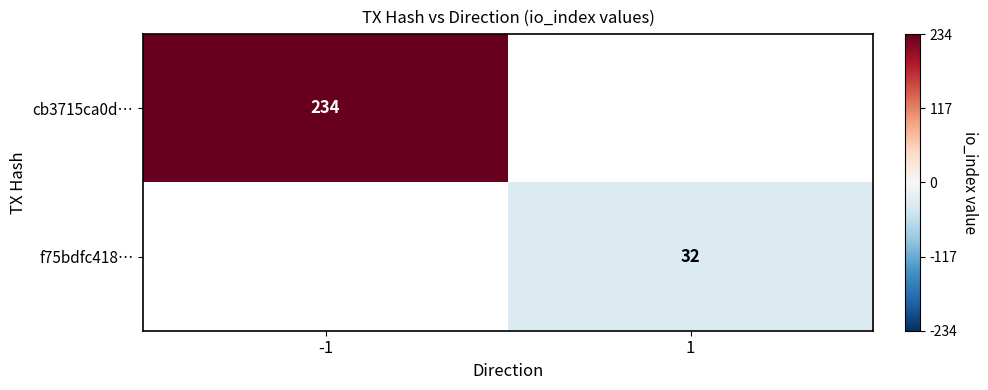

Is it true that f75bdfc418… equals -19.4 at 1?

False